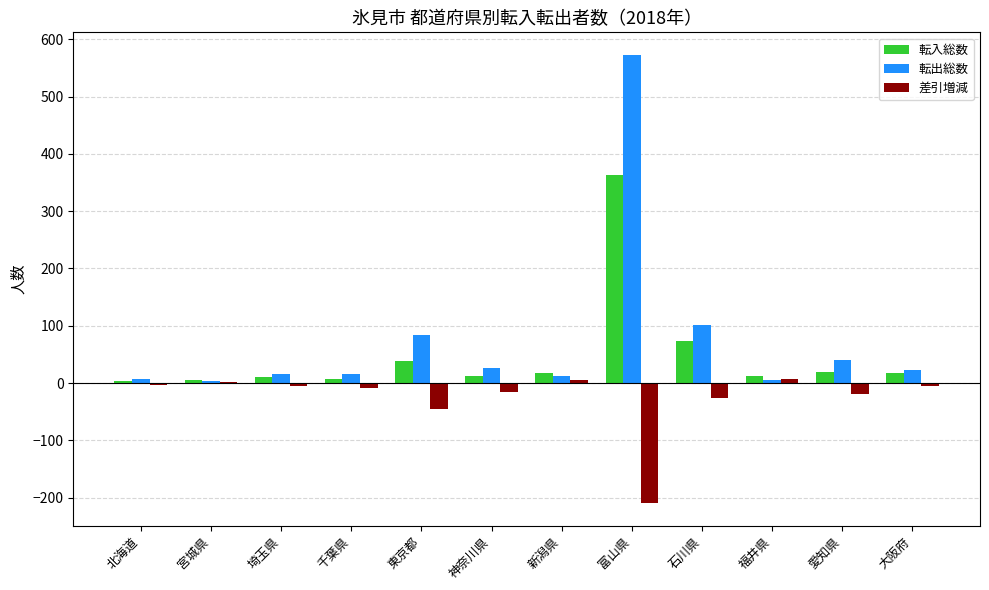

What is the spread (max minus min) of values at 大阪府?

29